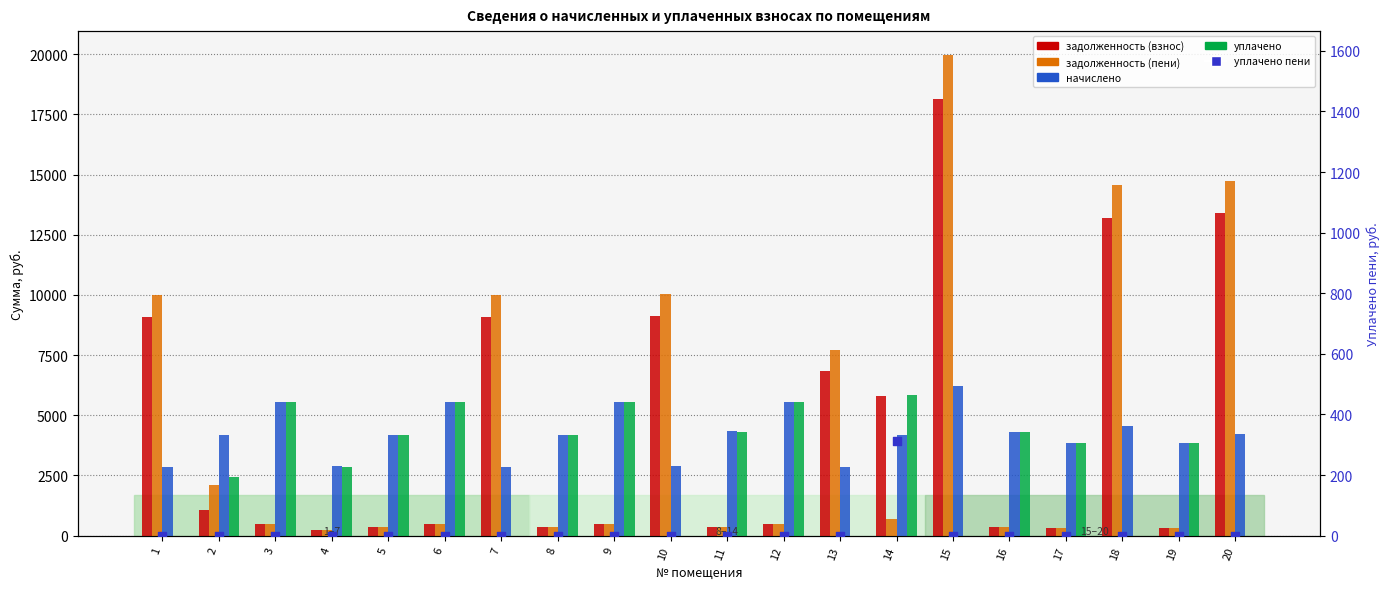

At which category is the sum across all series the highest?

15